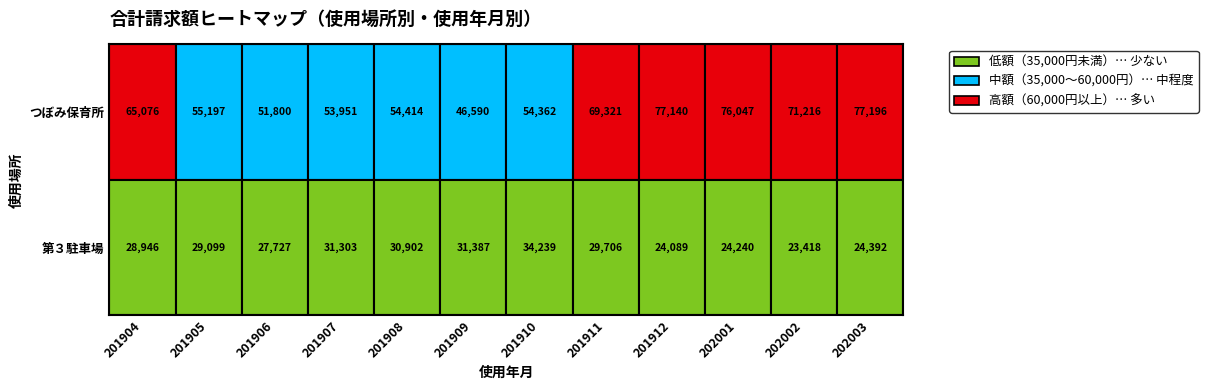

What is the difference between the second highest and minimum values in the つぼみ保育所 series?

30550